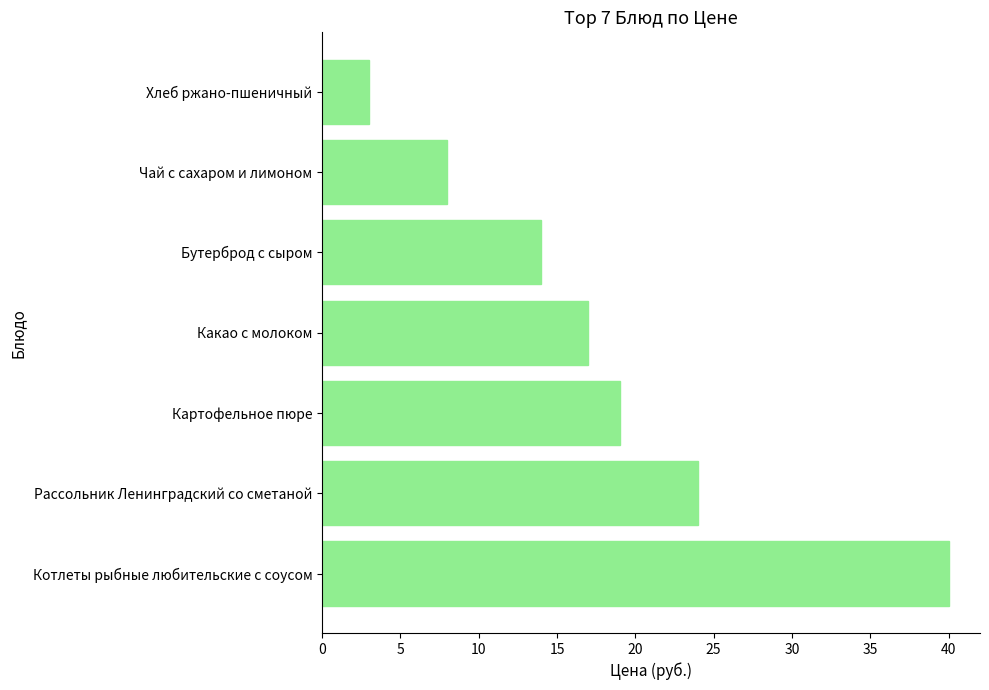

The value at Картофельное пюре is 7. True or false?

False